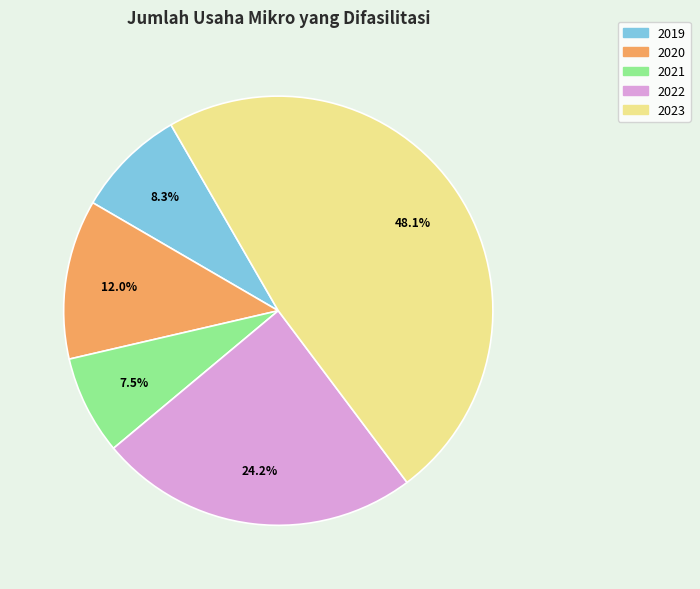

To the nearest percent, what is the average slice percentage?

20%